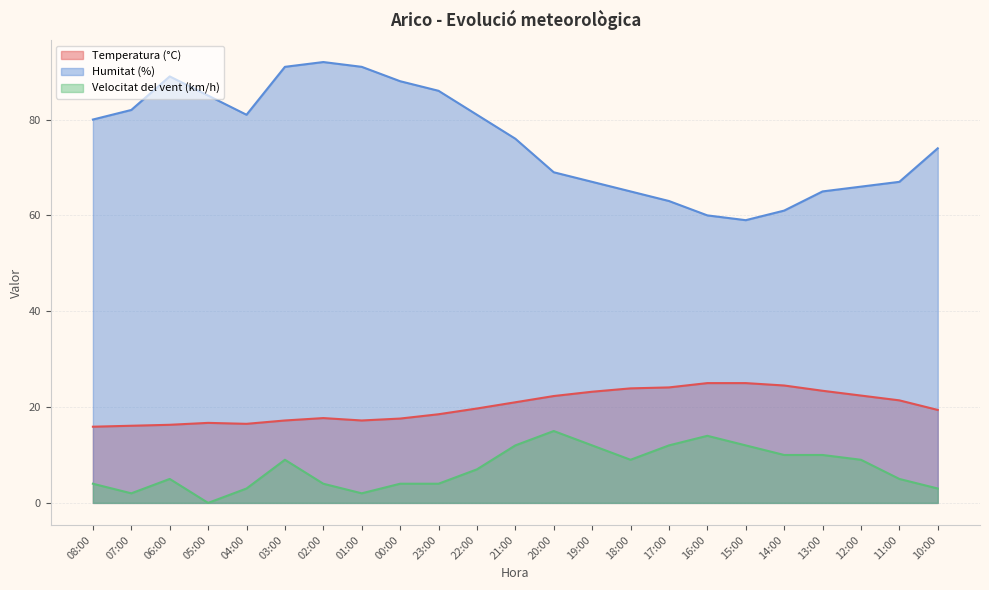

What is the total value across all series at 05:00?

101.7